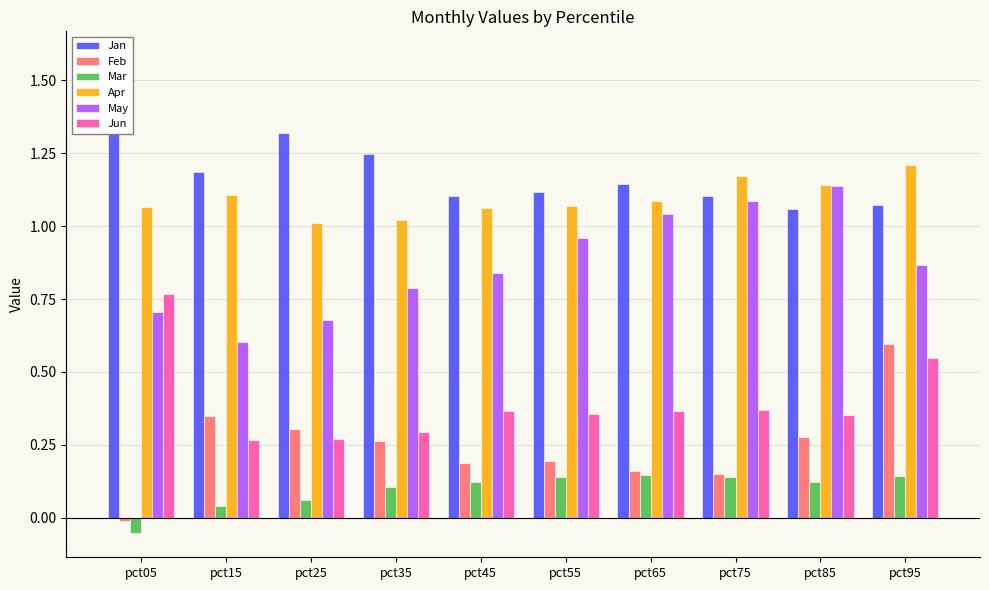

How many series are shown in this chart?

6